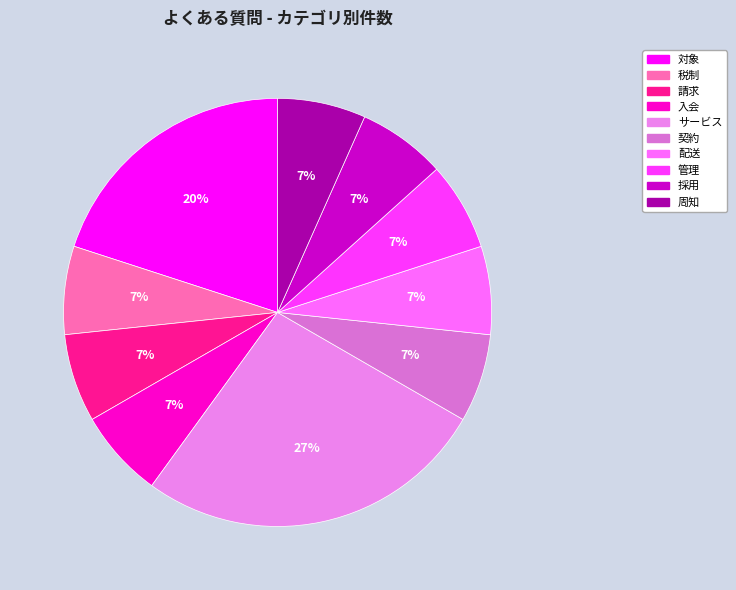

True or false: 請求 accounts for 7% of the total.

True